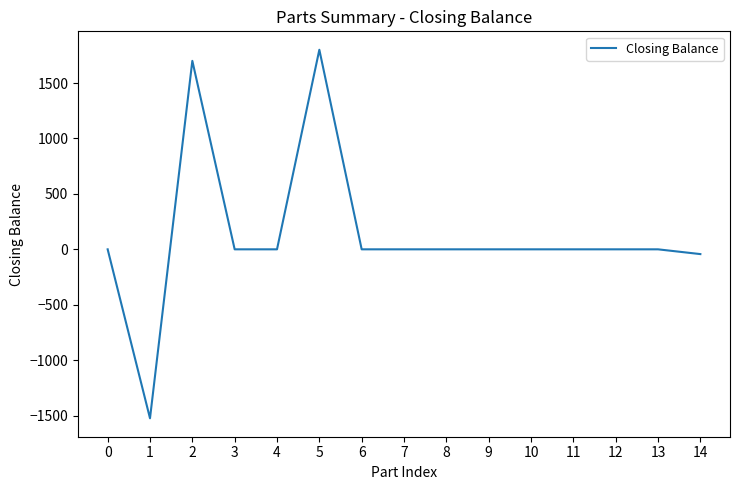

Is it true that the value at 4 is 0?

True